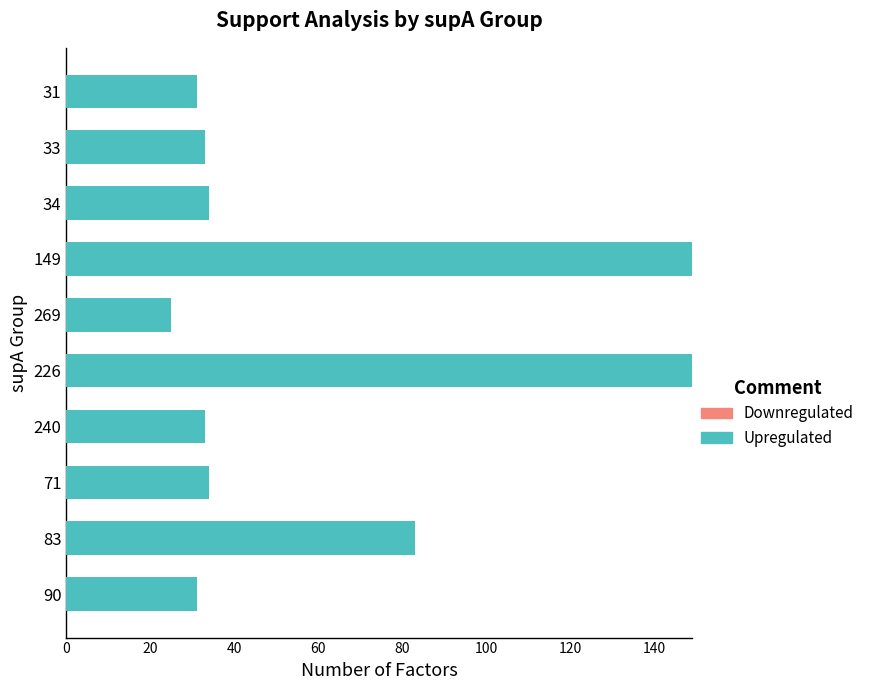

Reading bottom to top, extract all data points from this chart.

31	83	34	33	149	25	149	34	33	31